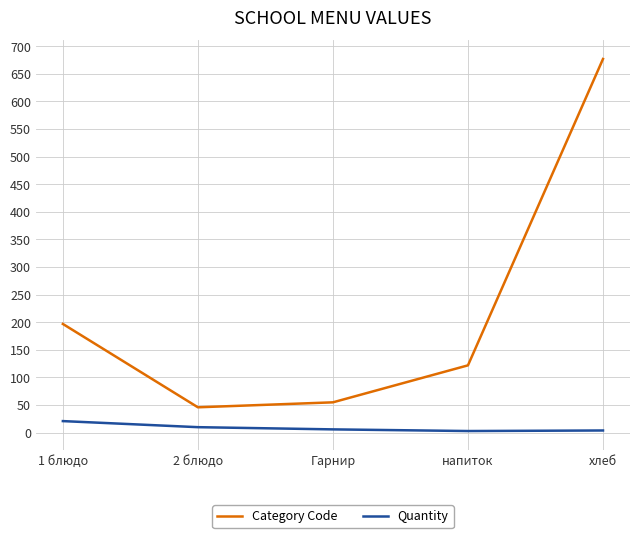

The Category Code series shows 46 at 2 блюдо. True or false?

True